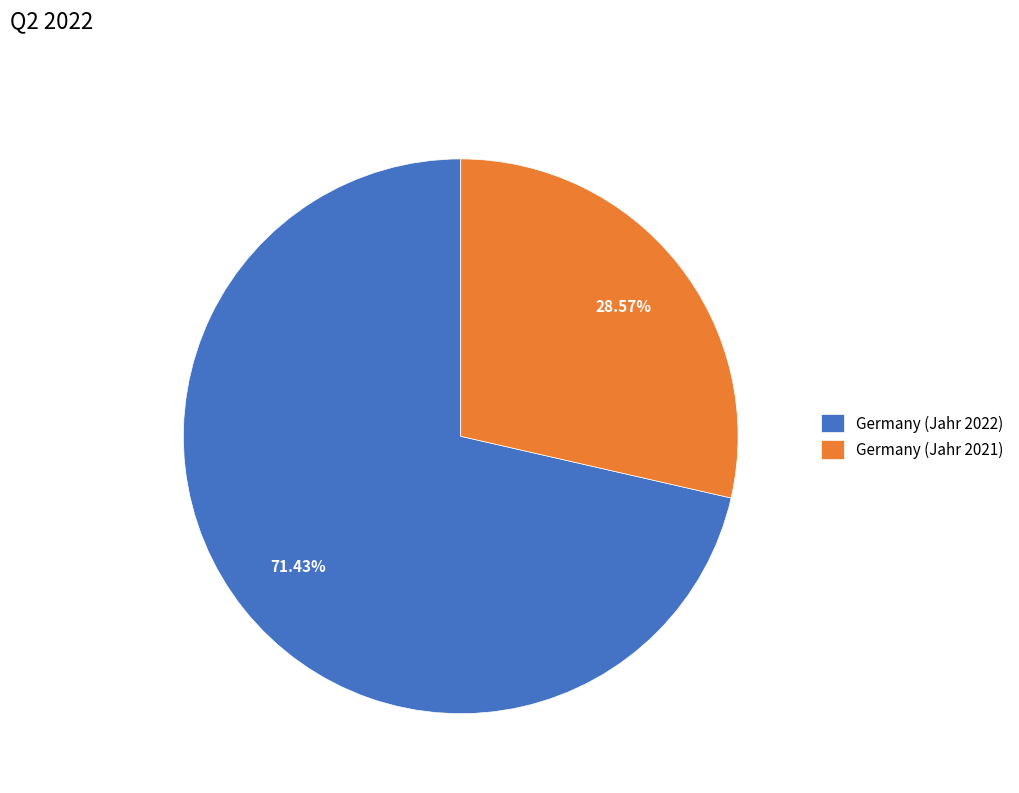

Which slice represents more than half of the pie?

Germany (Jahr 2022)